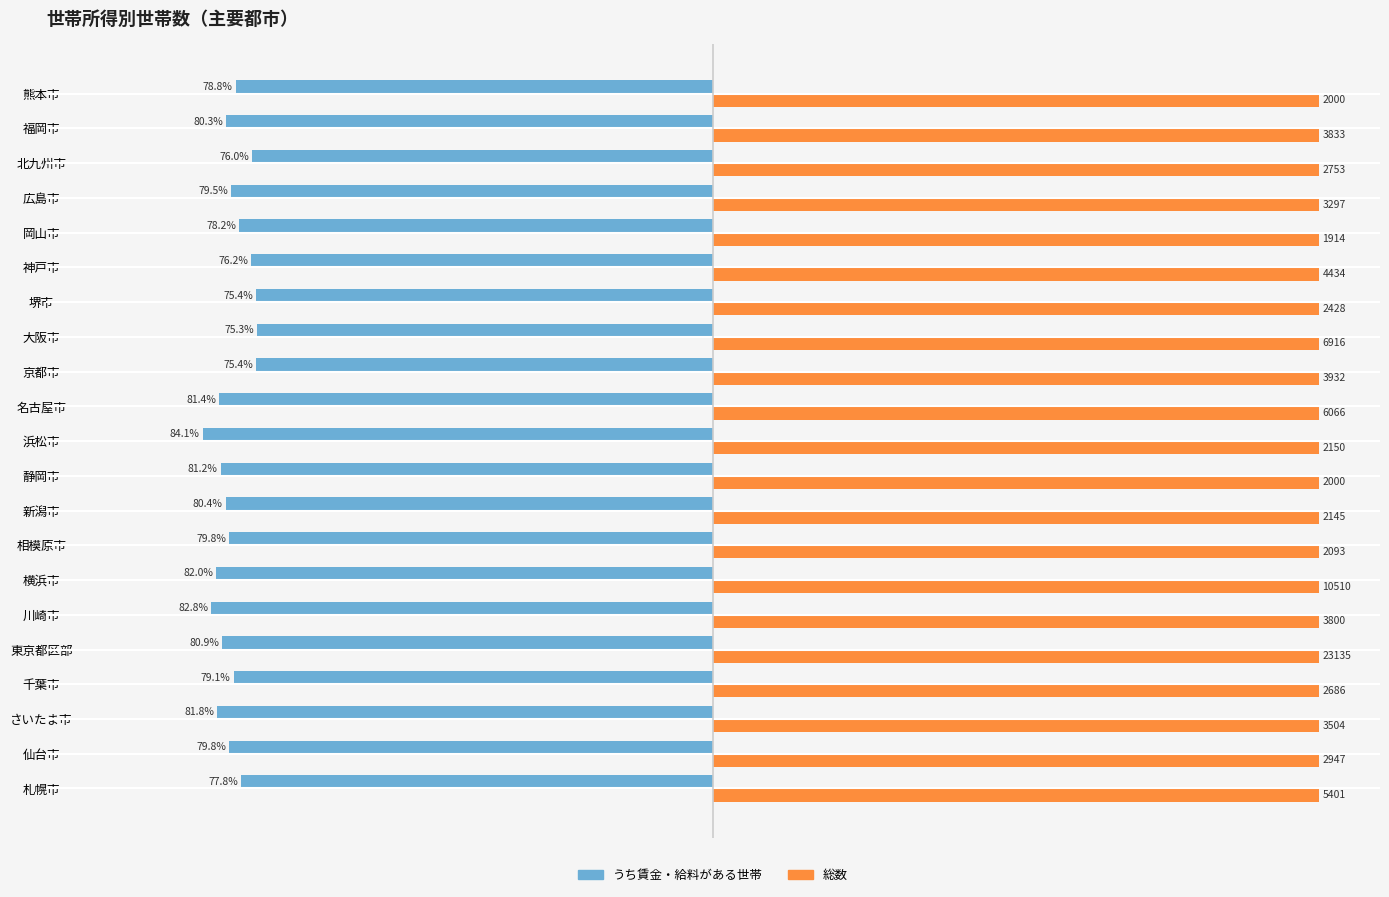

What are all the series names shown in the legend?

うち賃金・給料がある世帯, 総数